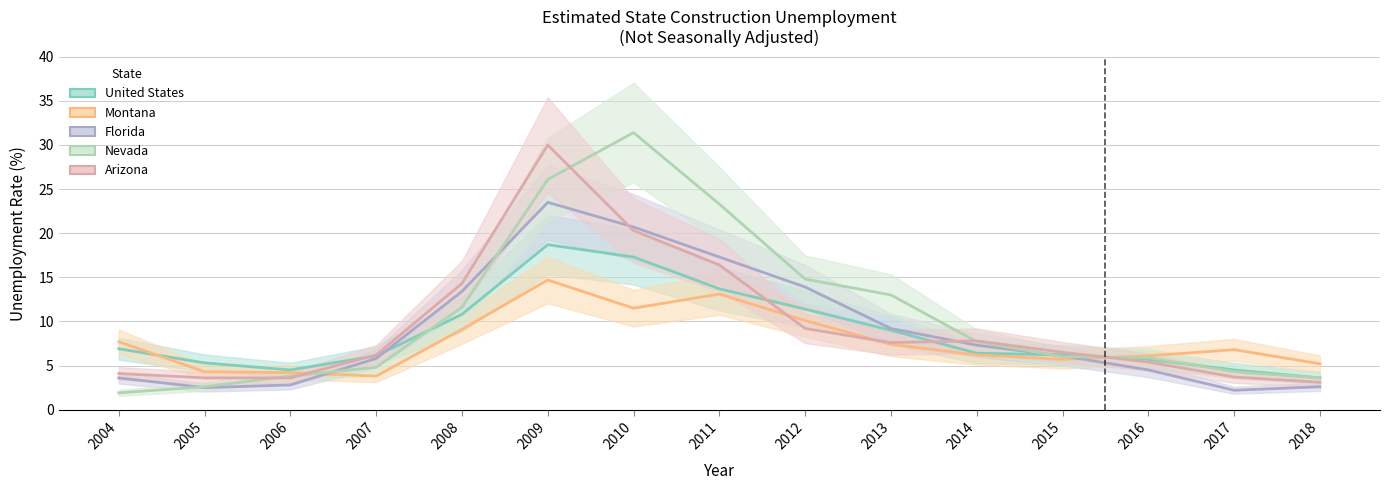

What is the difference between the maximum and minimum values in the United States series?

15.1